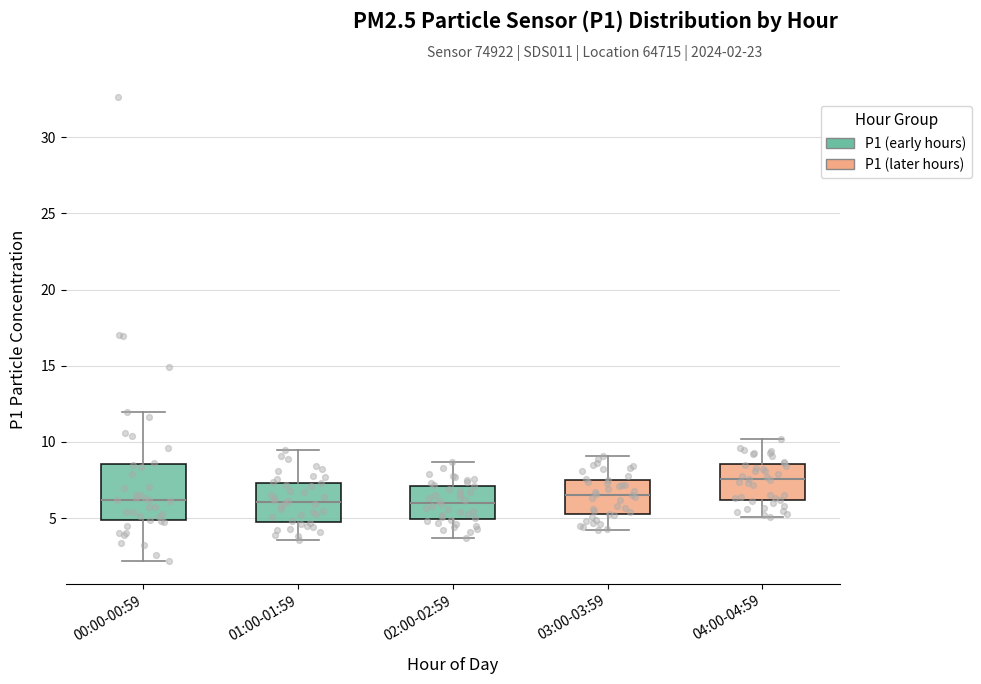

Which box's median line is the highest?

04:00-04:59